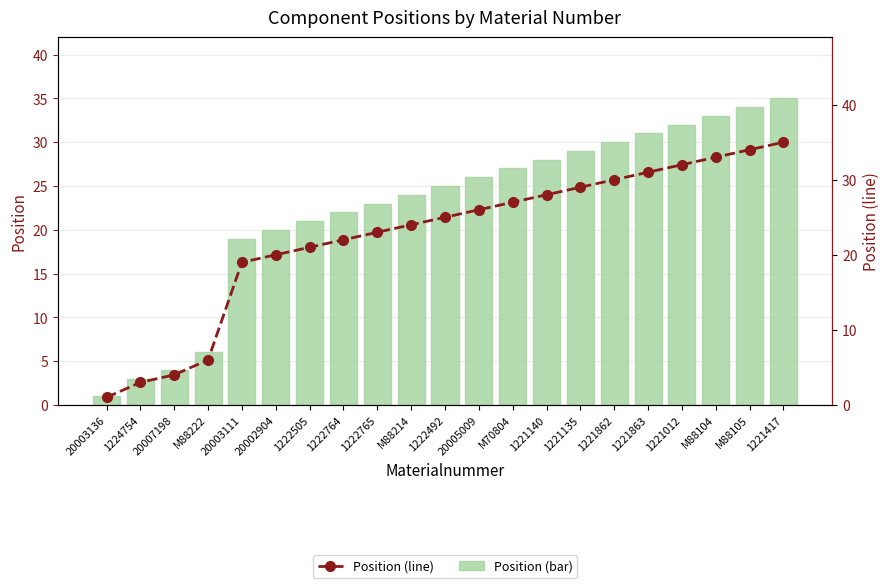

At which label does Position (line) reach its peak?

1221417